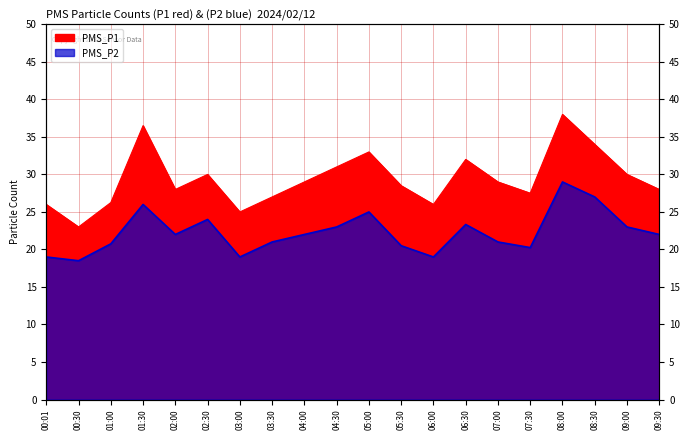

At which label does PMS_P2 first exceed 22?

01:30